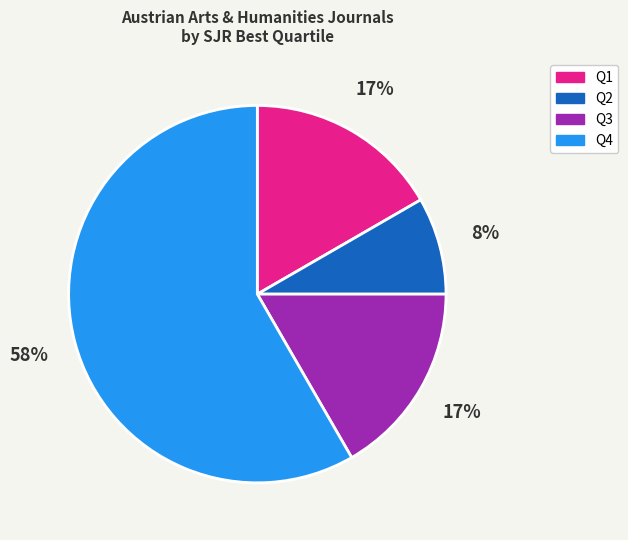

Combined, do Q4 and Q1 account for over 50%?

Yes